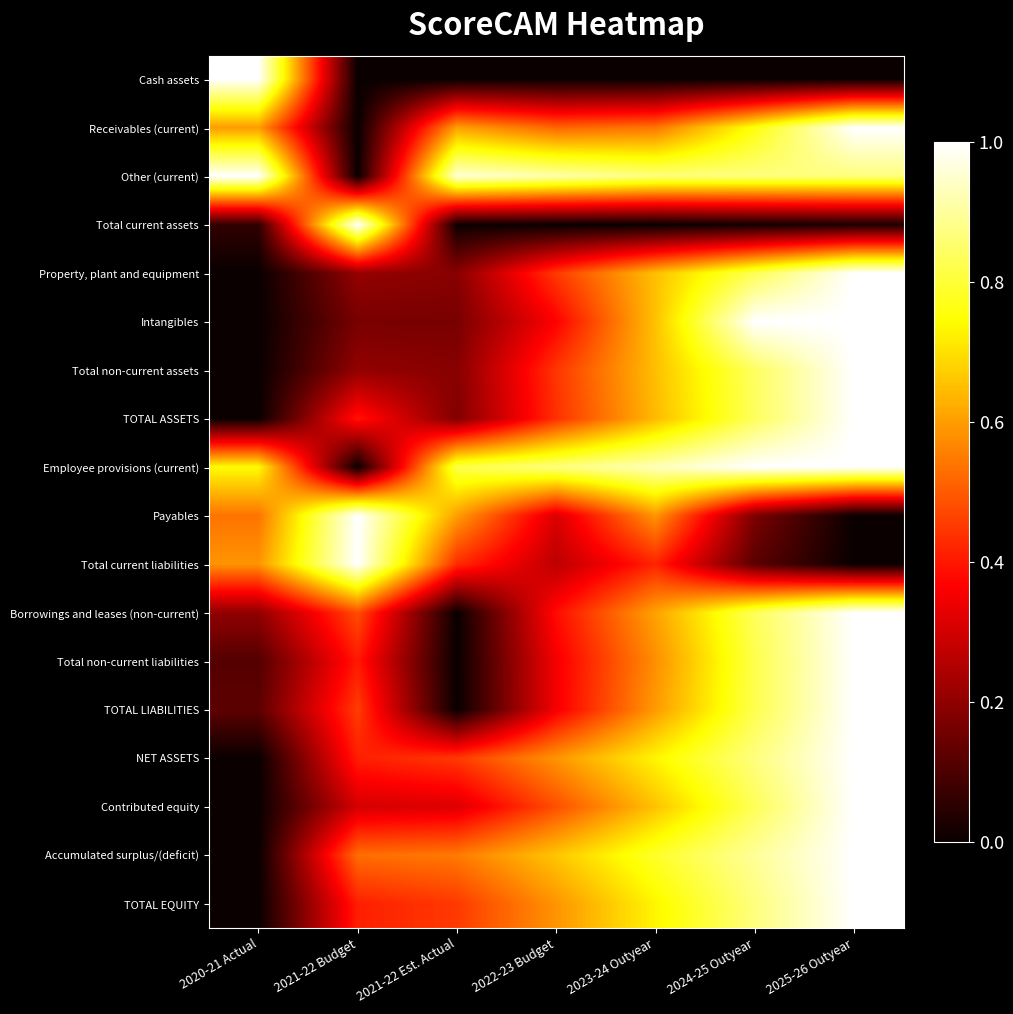

Rank the series at 2020-21 Actual from lowest to highest value.

Property, plant and equipment, Intangibles, Total non-current assets, TOTAL ASSETS, NET ASSETS, Contributed equity, Accumulated surplus/(deficit), TOTAL EQUITY, Total current assets, Total non-current liabilities, TOTAL LIABILITIES, Borrowings and leases (non-current), Payables, Total current liabilities, Receivables (current), Employee provisions (current), Other (current), Cash assets